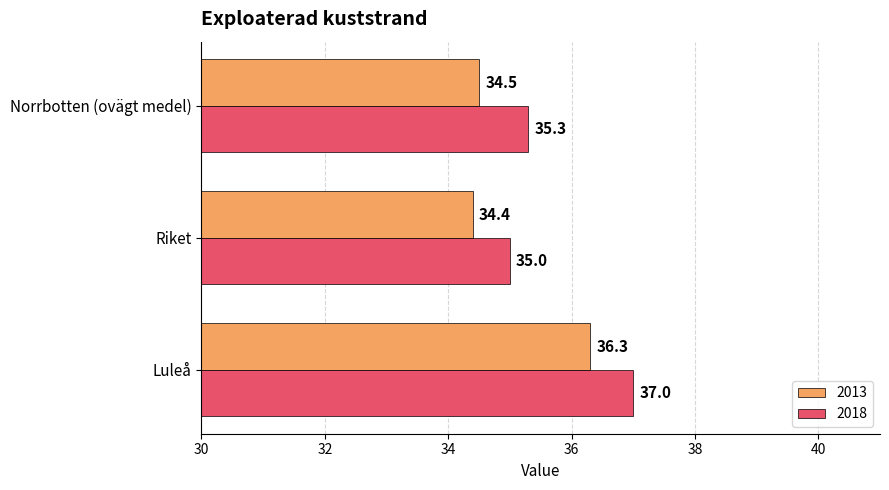

True or false: 2013 has a value of 34.5 at Norrbotten (ovägt medel).

True